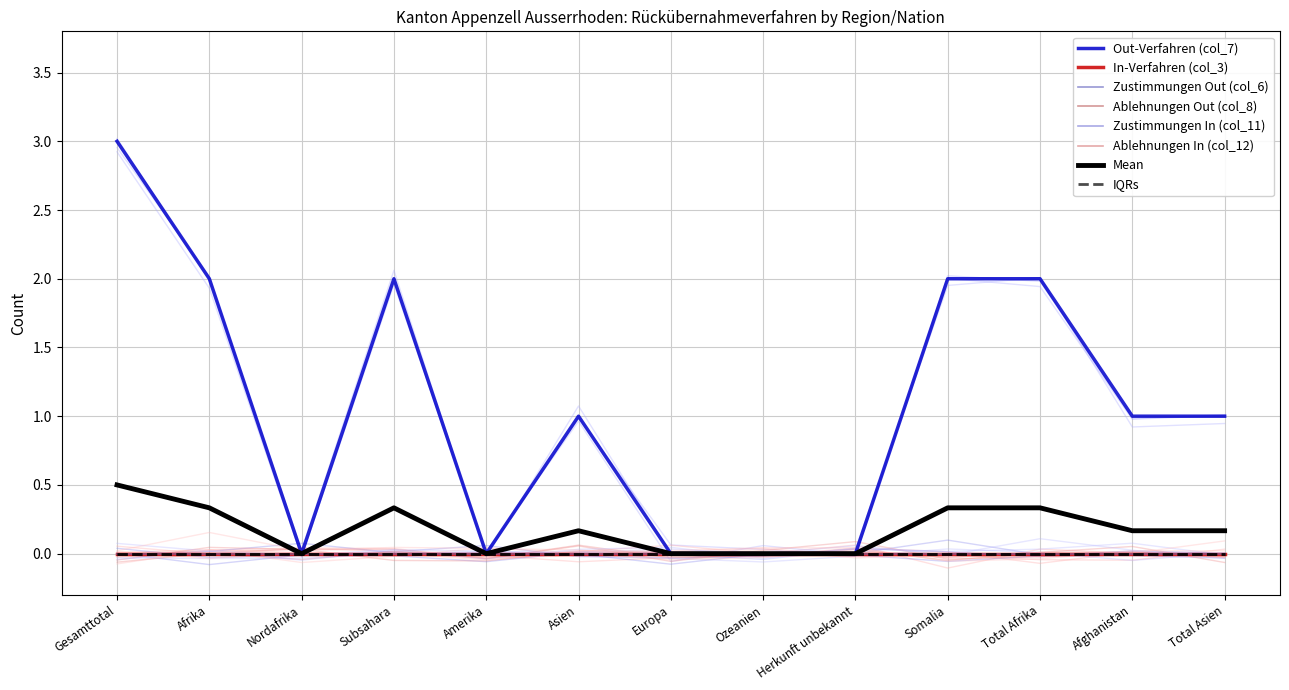

What is the maximum value for Out-Verfahren (col_7)?

3.0